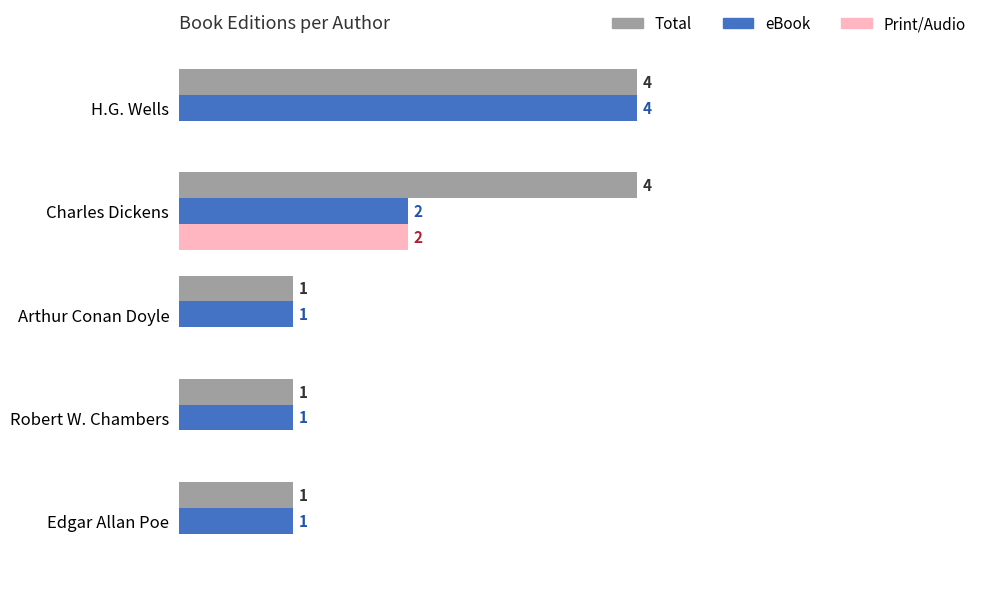

Which category has the highest value in the Print/Audio series?

Charles Dickens